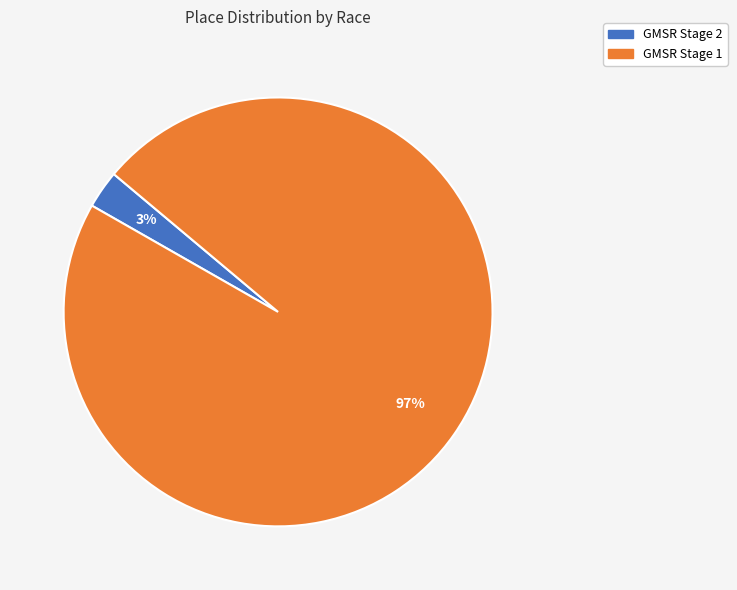

Rank the categories by value from lowest to highest.

GMSR Stage 2, GMSR Stage 1